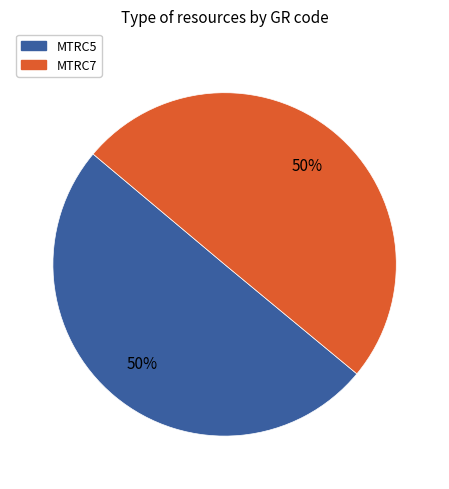

To the nearest percent, what portion does MTRC7 represent?

50%